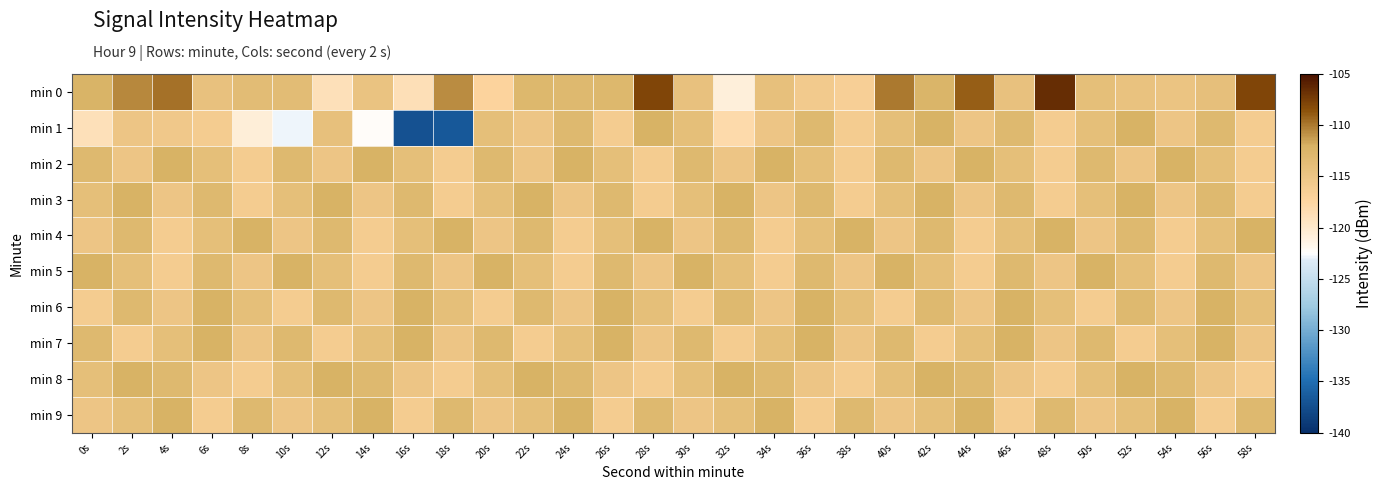

Reading left to right, list all the values displayed in this chart.

min 0: 0s=-112.3	2s=-110.5	4s=-109.7	6s=-114.3	8s=-113.6	10s=-113.5	12s=-118.8	14s=-114.6	16s=-118.7	18s=-110.7	20s=-117.3	22s=-112.9	24s=-113.1	26s=-112.9	28s=-107.9	30s=-114.4	32s=-120.8	34s=-114.3	36s=-115.7	38s=-116.6	40s=-110.1	42s=-112.5	44s=-109.0	46s=-114.4	48s=-106.5	50s=-113.9	52s=-114.5	54s=-114.8	56s=-114.1	58s=-108.0
min 1: 0s=-118.9	2s=-115.0	4s=-115.5	6s=-116.0	8s=-120.7	10s=-122.8	12s=-114.2	14s=-122.3	16s=-137.2	18s=-136.7	20s=-114.0	22s=-115.0	24s=-113.0	26s=-116.0	28s=-112.0	30s=-114.0	32s=-118.0	34s=-115.0	36s=-113.0	38s=-116.0	40s=-114.0	42s=-112.0	44s=-115.0	46s=-113.0	48s=-116.0	50s=-114.0	52s=-112.0	54s=-115.0	56s=-113.0	58s=-116.0
min 2: 0s=-113.0	2s=-115.0	4s=-112.0	6s=-114.0	8s=-116.0	10s=-113.0	12s=-115.0	14s=-112.0	16s=-114.0	18s=-116.0	20s=-113.0	22s=-115.0	24s=-112.0	26s=-114.0	28s=-116.0	30s=-113.0	32s=-115.0	34s=-112.0	36s=-114.0	38s=-116.0	40s=-113.0	42s=-115.0	44s=-112.0	46s=-114.0	48s=-116.0	50s=-113.0	52s=-115.0	54s=-112.0	56s=-114.0	58s=-116.0
min 3: 0s=-114.0	2s=-112.0	4s=-115.0	6s=-113.0	8s=-116.0	10s=-114.0	12s=-112.0	14s=-115.0	16s=-113.0	18s=-116.0	20s=-114.0	22s=-112.0	24s=-115.0	26s=-113.0	28s=-116.0	30s=-114.0	32s=-112.0	34s=-115.0	36s=-113.0	38s=-116.0	40s=-114.0	42s=-112.0	44s=-115.0	46s=-113.0	48s=-116.0	50s=-114.0	52s=-112.0	54s=-115.0	56s=-113.0	58s=-116.0
min 4: 0s=-115.0	2s=-113.0	4s=-116.0	6s=-114.0	8s=-112.0	10s=-115.0	12s=-113.0	14s=-116.0	16s=-114.0	18s=-112.0	20s=-115.0	22s=-113.0	24s=-116.0	26s=-114.0	28s=-112.0	30s=-115.0	32s=-113.0	34s=-116.0	36s=-114.0	38s=-112.0	40s=-115.0	42s=-113.0	44s=-116.0	46s=-114.0	48s=-112.0	50s=-115.0	52s=-113.0	54s=-116.0	56s=-114.0	58s=-112.0
min 5: 0s=-112.0	2s=-114.0	4s=-116.0	6s=-113.0	8s=-115.0	10s=-112.0	12s=-114.0	14s=-116.0	16s=-113.0	18s=-115.0	20s=-112.0	22s=-114.0	24s=-116.0	26s=-113.0	28s=-115.0	30s=-112.0	32s=-114.0	34s=-116.0	36s=-113.0	38s=-115.0	40s=-112.0	42s=-114.0	44s=-116.0	46s=-113.0	48s=-115.0	50s=-112.0	52s=-114.0	54s=-116.0	56s=-113.0	58s=-115.0
min 6: 0s=-116.0	2s=-113.0	4s=-115.0	6s=-112.0	8s=-114.0	10s=-116.0	12s=-113.0	14s=-115.0	16s=-112.0	18s=-114.0	20s=-116.0	22s=-113.0	24s=-115.0	26s=-112.0	28s=-114.0	30s=-116.0	32s=-113.0	34s=-115.0	36s=-112.0	38s=-114.0	40s=-116.0	42s=-113.0	44s=-115.0	46s=-112.0	48s=-114.0	50s=-116.0	52s=-113.0	54s=-115.0	56s=-112.0	58s=-114.0
min 7: 0s=-113.0	2s=-116.0	4s=-114.0	6s=-112.0	8s=-115.0	10s=-113.0	12s=-116.0	14s=-114.0	16s=-112.0	18s=-115.0	20s=-113.0	22s=-116.0	24s=-114.0	26s=-112.0	28s=-115.0	30s=-113.0	32s=-116.0	34s=-114.0	36s=-112.0	38s=-115.0	40s=-113.0	42s=-116.0	44s=-114.0	46s=-112.0	48s=-115.0	50s=-113.0	52s=-116.0	54s=-114.0	56s=-112.0	58s=-115.0
min 8: 0s=-114.0	2s=-112.0	4s=-113.0	6s=-115.0	8s=-116.0	10s=-114.0	12s=-112.0	14s=-113.0	16s=-115.0	18s=-116.0	20s=-114.0	22s=-112.0	24s=-113.0	26s=-115.0	28s=-116.0	30s=-114.0	32s=-112.0	34s=-113.0	36s=-115.0	38s=-116.0	40s=-114.0	42s=-112.0	44s=-113.0	46s=-115.0	48s=-116.0	50s=-114.0	52s=-112.0	54s=-113.0	56s=-115.0	58s=-116.0
min 9: 0s=-115.0	2s=-114.0	4s=-112.0	6s=-116.0	8s=-113.0	10s=-115.0	12s=-114.0	14s=-112.0	16s=-116.0	18s=-113.0	20s=-115.0	22s=-114.0	24s=-112.0	26s=-116.0	28s=-113.0	30s=-115.0	32s=-114.0	34s=-112.0	36s=-116.0	38s=-113.0	40s=-115.0	42s=-114.0	44s=-112.0	46s=-116.0	48s=-113.0	50s=-115.0	52s=-114.0	54s=-112.0	56s=-116.0	58s=-113.0